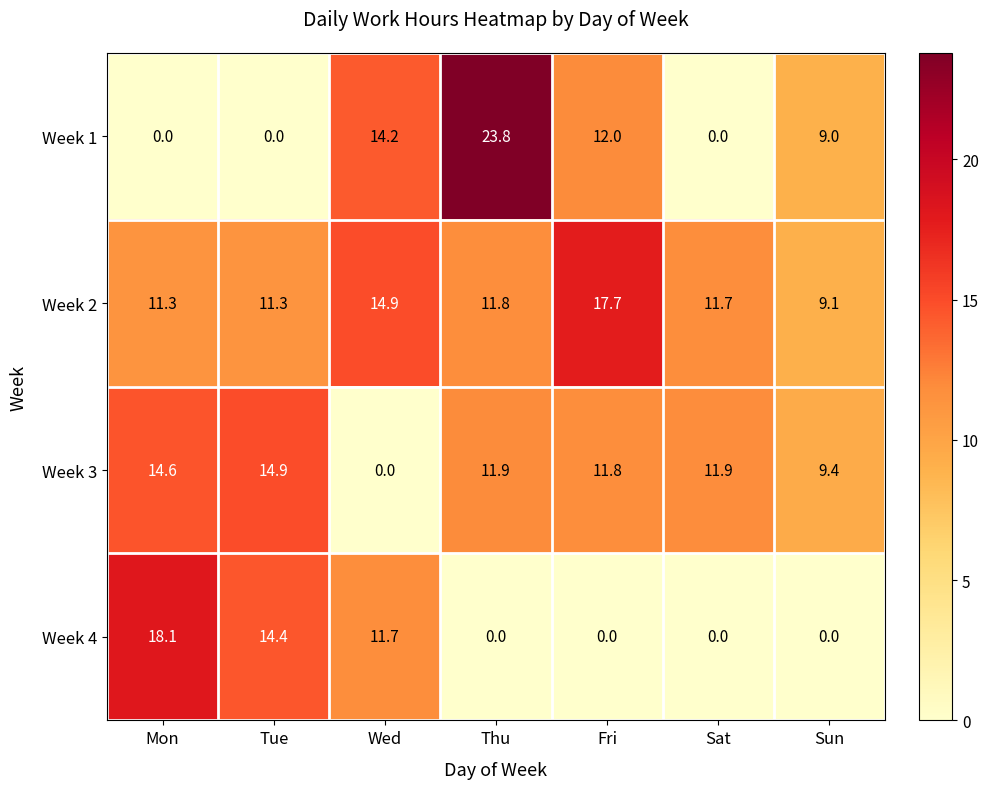

How many values in the Week 2 series are below 11?

1